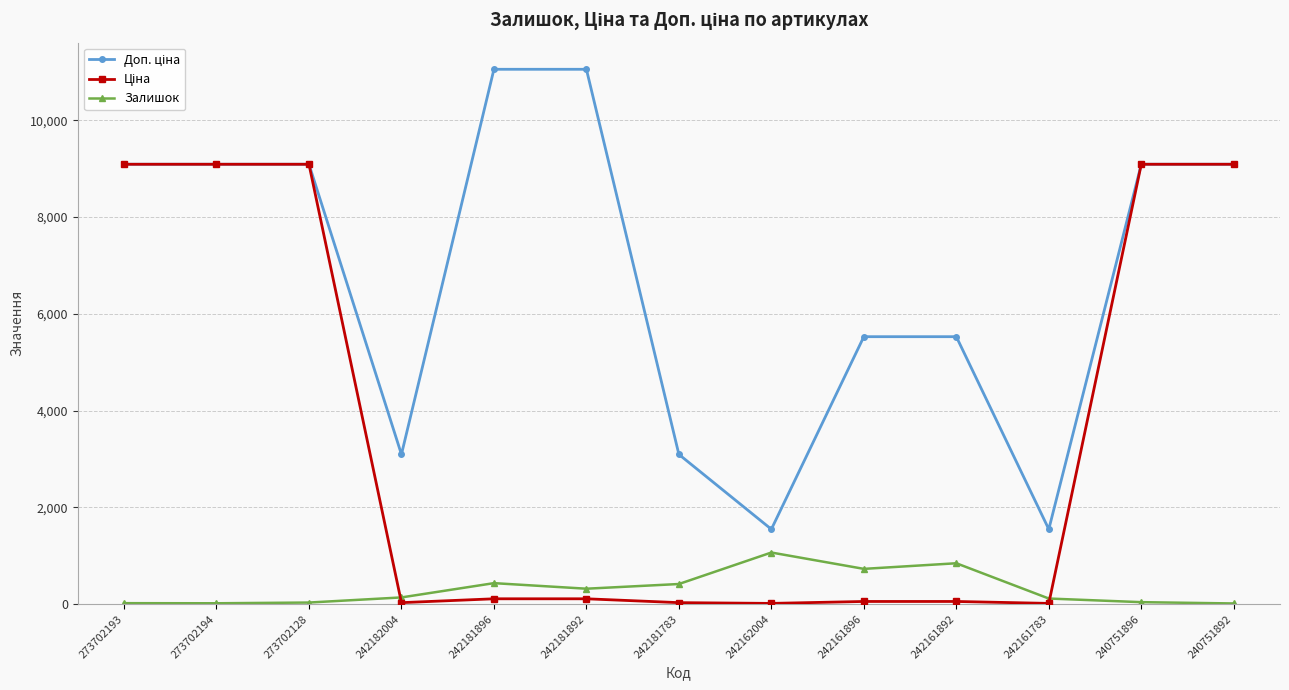

What is the difference between the highest and lowest values at 273702194?

9074.0